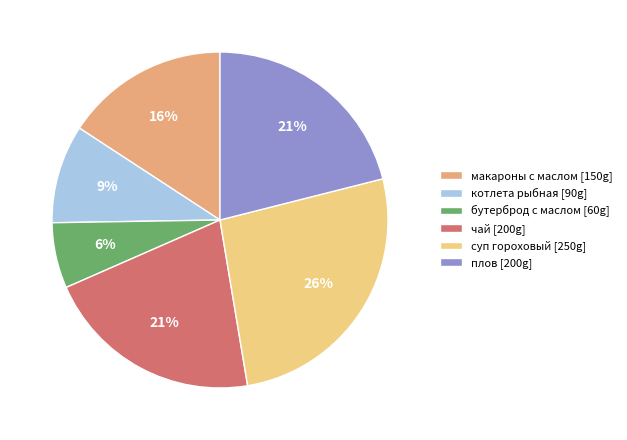

Is it true that макароны с маслом is 8% of the pie?

False